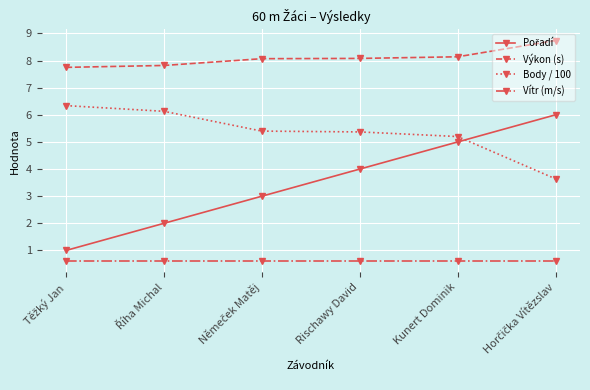

True or false: Body / 100 and Vítr (m/s) intersect in this chart.

False